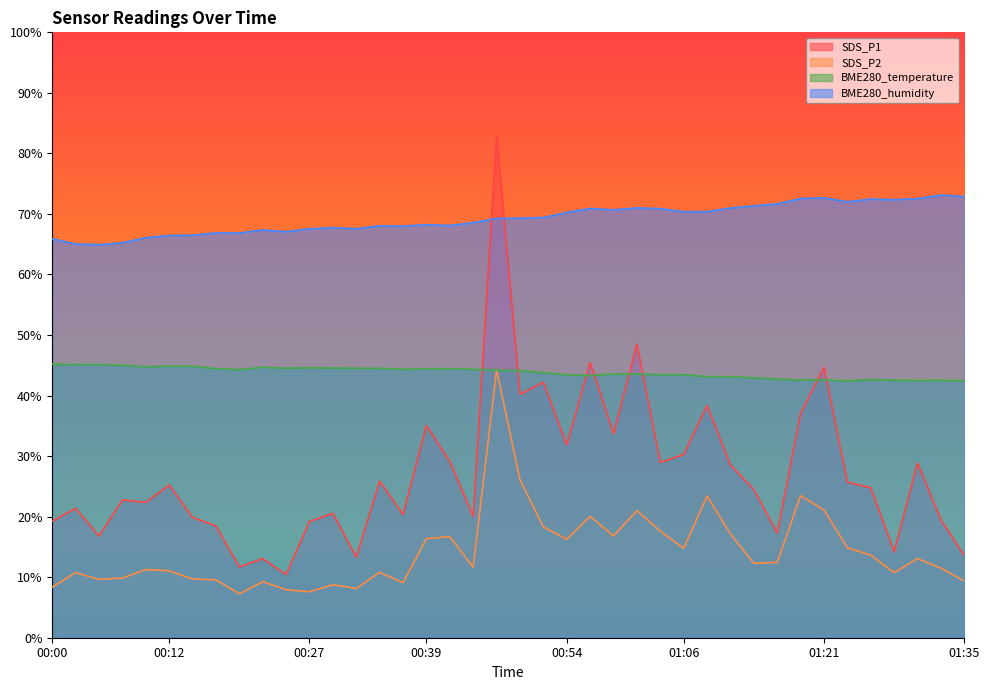

At which label does BME280_temperature reach its minimum?

01:23